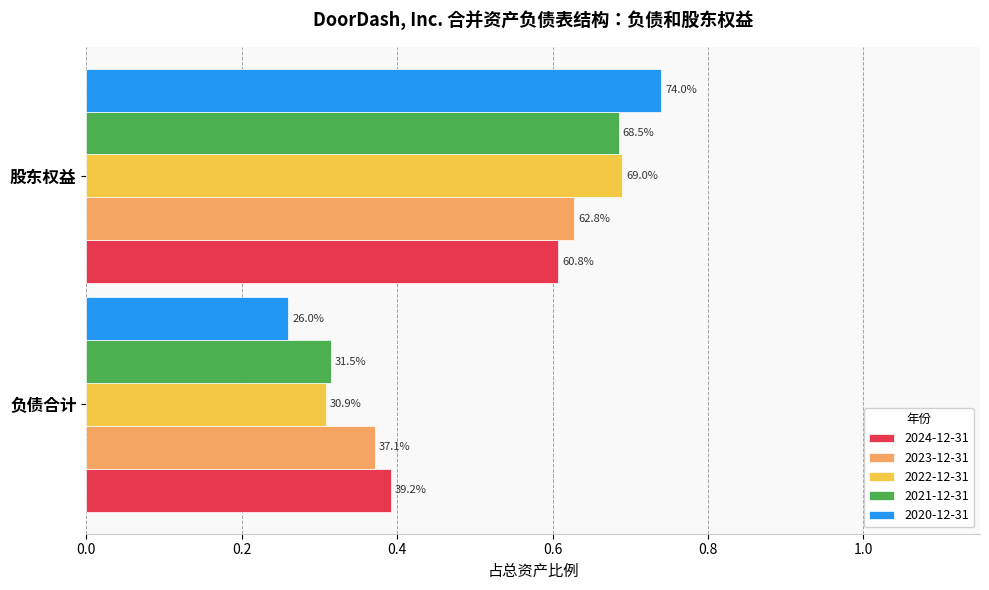

At which category is the sum across all series the highest?

股东权益